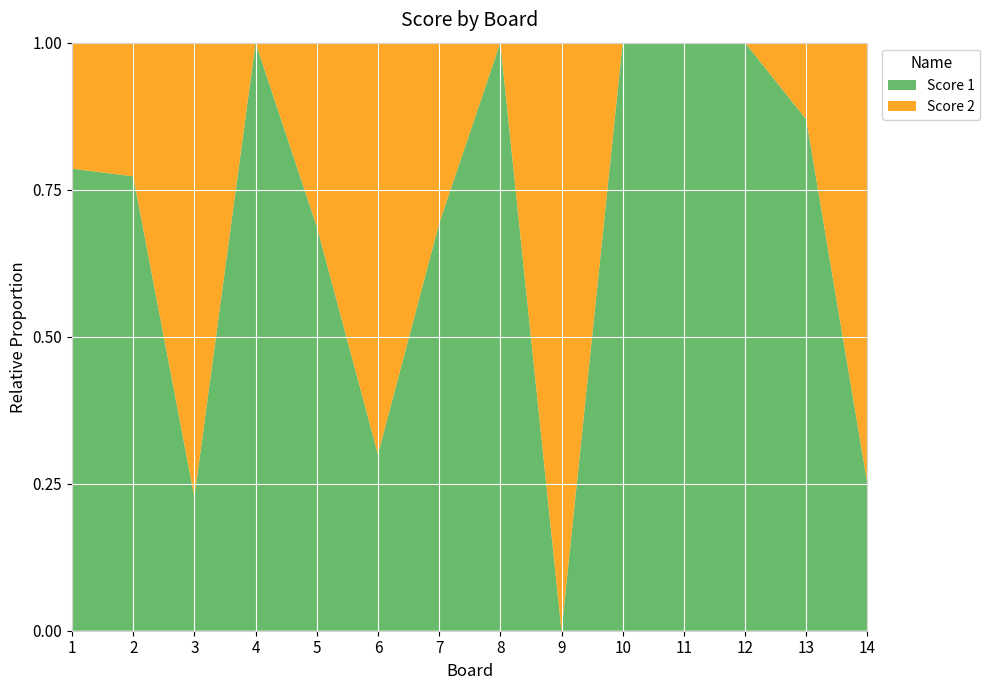

Reading left to right, extract all data points from this chart.

Score 1: 11	17	5	14	11	6	9	20	0	21	24	8	20	3
Score 2: 3	5	17	0	5	14	4	0	11	0	0	0	3	9